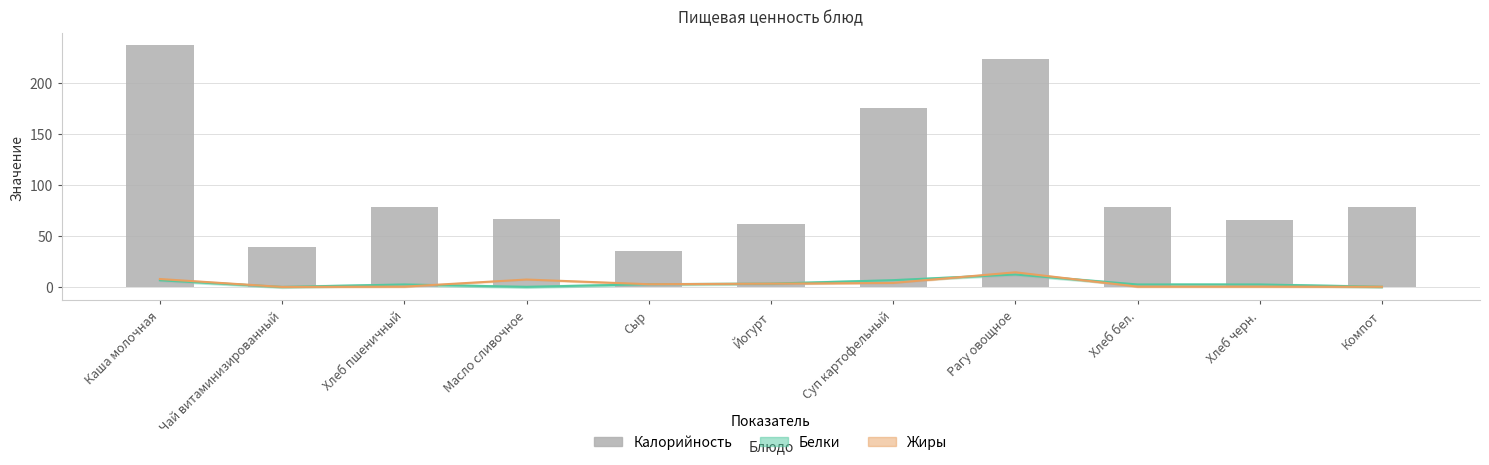

The value at Чай витаминизированный is 17.2. True or false?

False